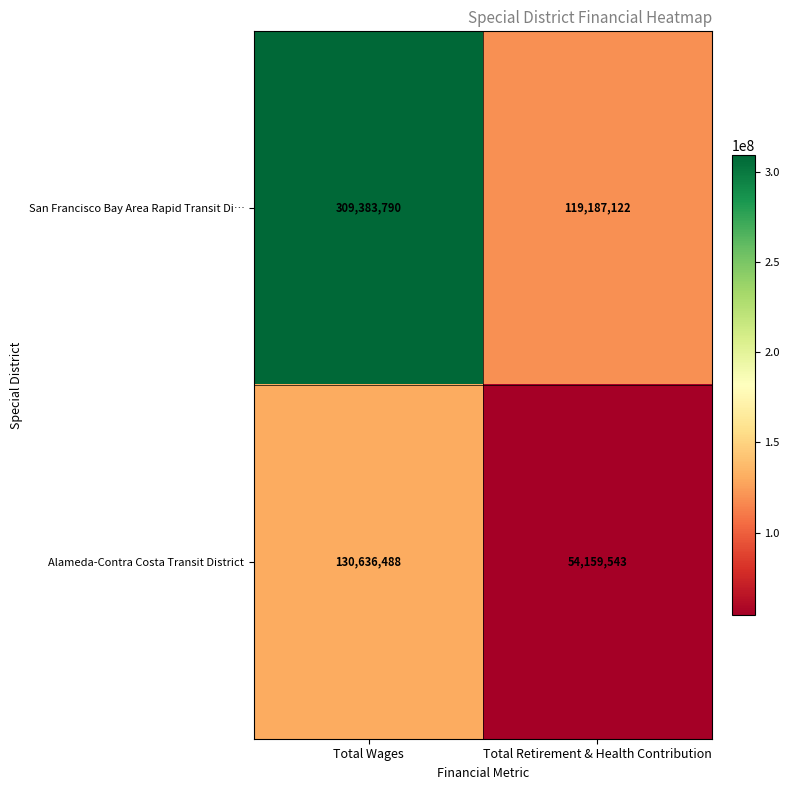

Which label corresponds to the largest value in the chart?

Total Wages